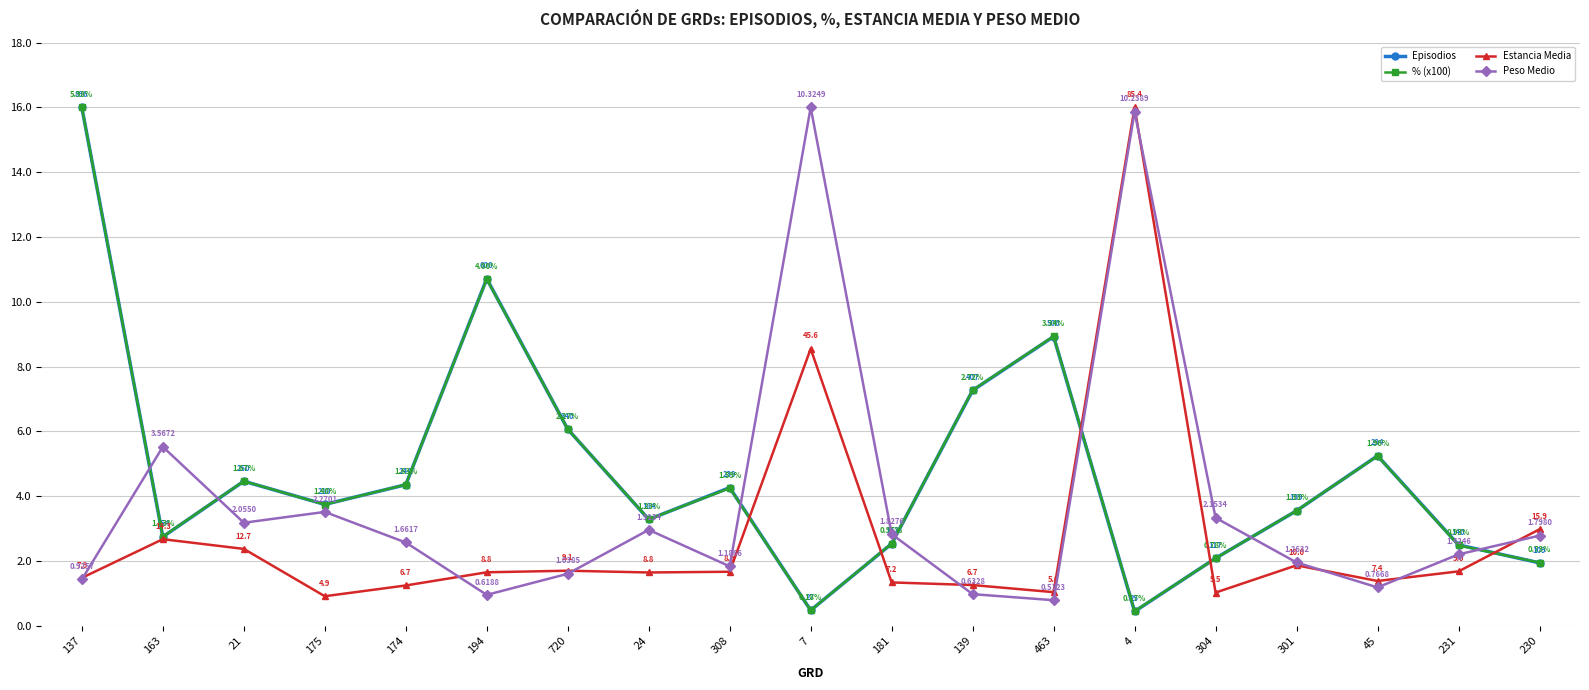

Does the chart display data point markers on the line(s)?

Yes